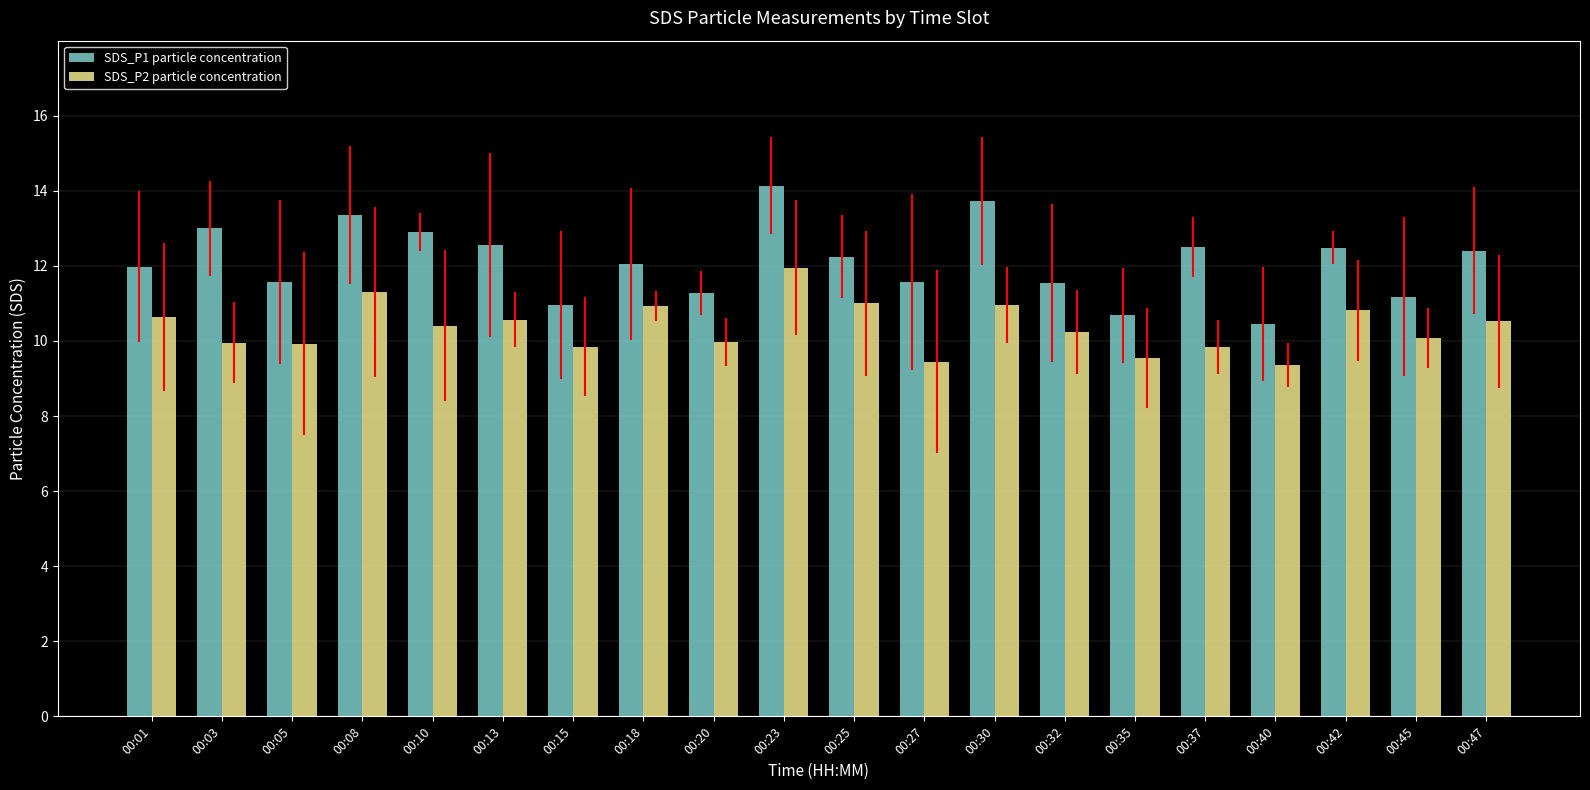

Count the number of data series in this chart.

2